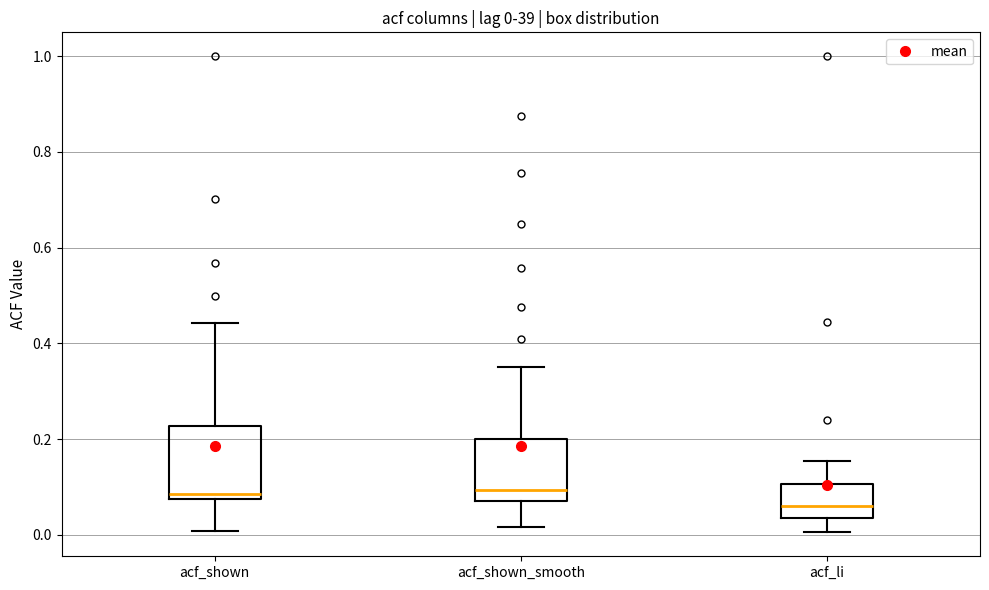

Which box has the lowest median line?

acf_li